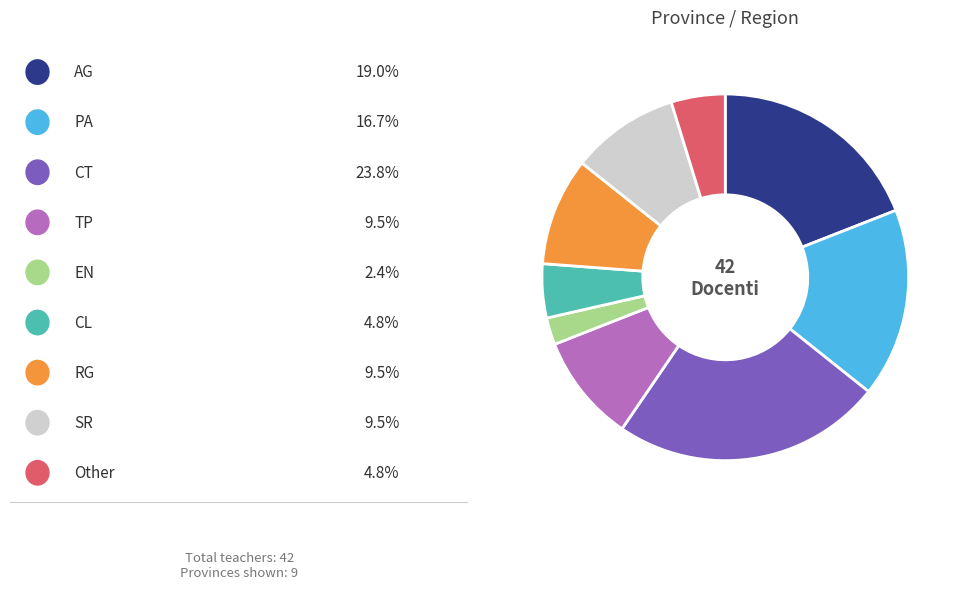

Is there any slice that represents more than half of the pie?

No